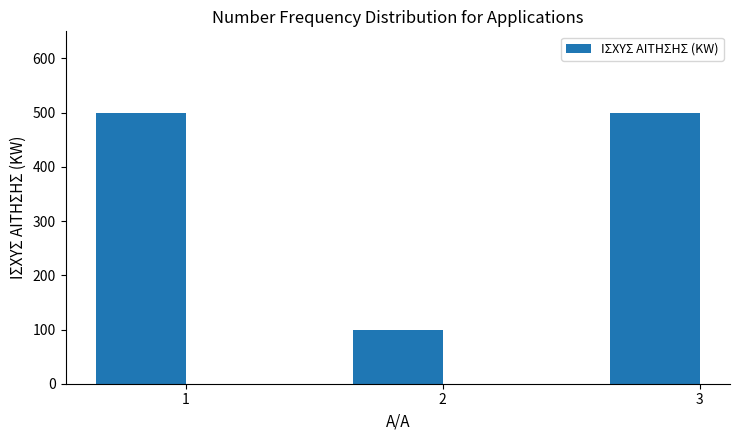

What is the difference between the maximum and minimum values?

400